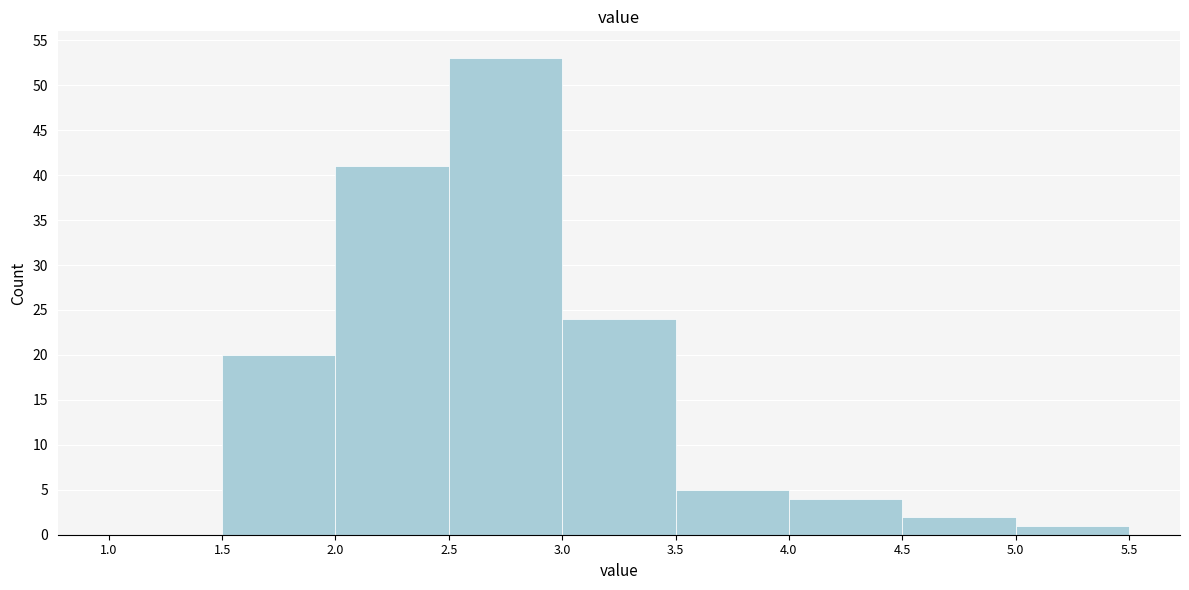

Which range on the x-axis has the tallest bar?

2.5 to 3.0